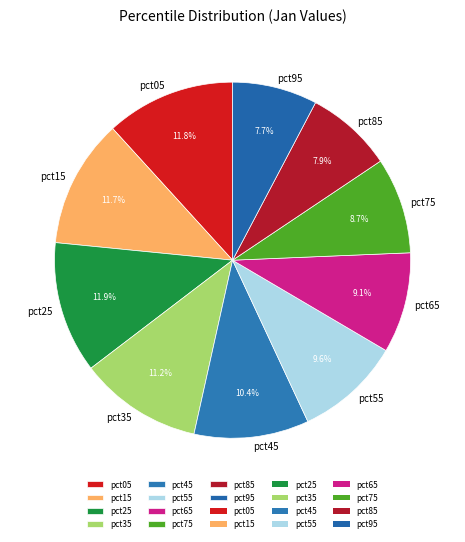

Does pct65 represent more than half of the total?

No